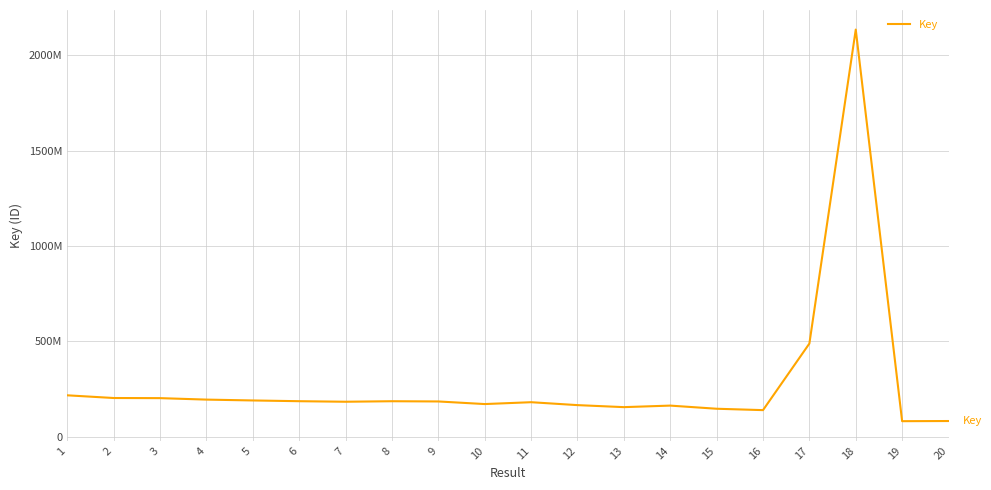

Does the chart display data point markers on the line(s)?

No